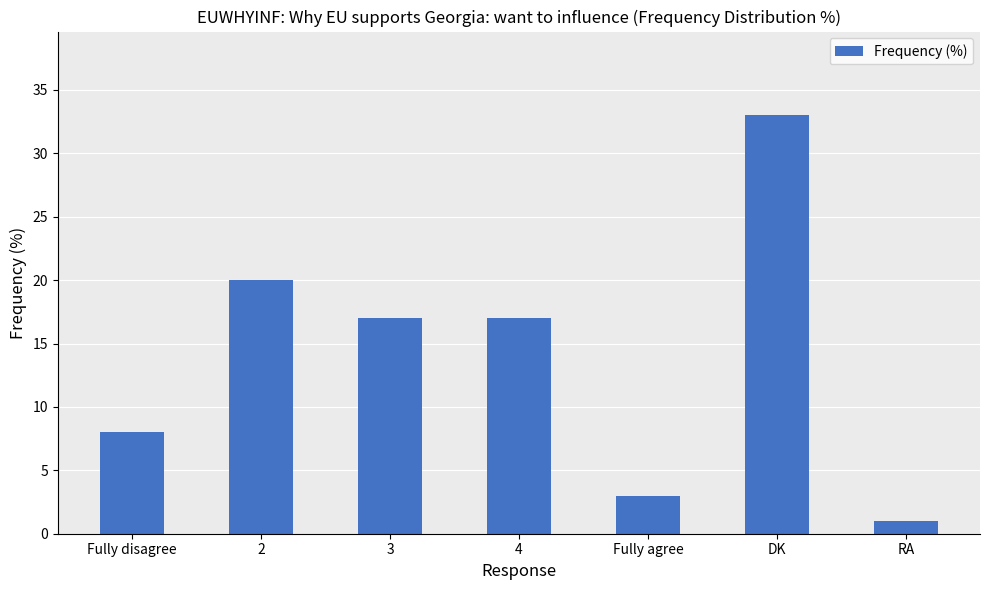

The chart shows a value of 17 at 3. True or false?

True